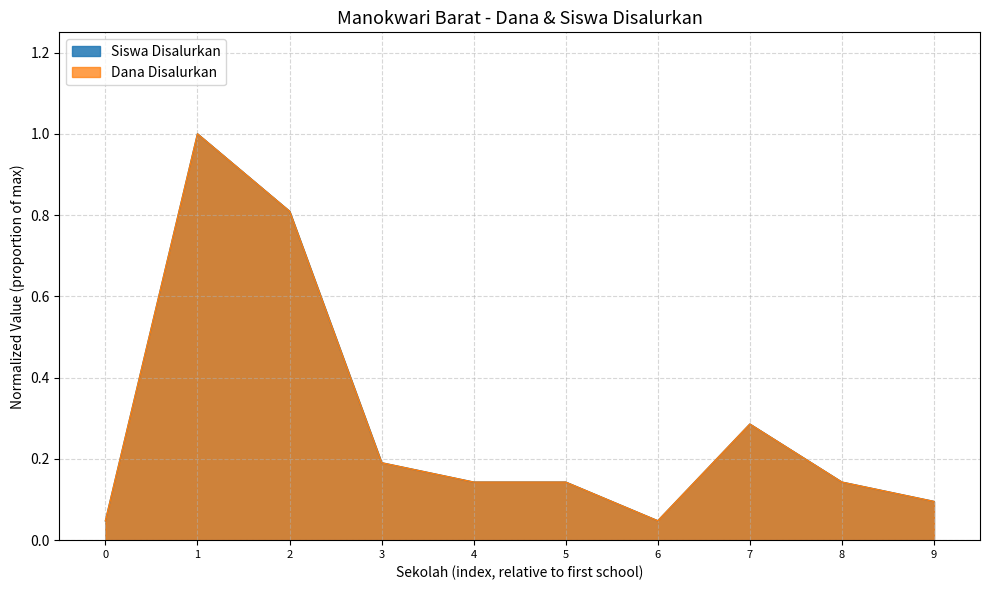

Does the chart display data point markers on the line(s)?

No